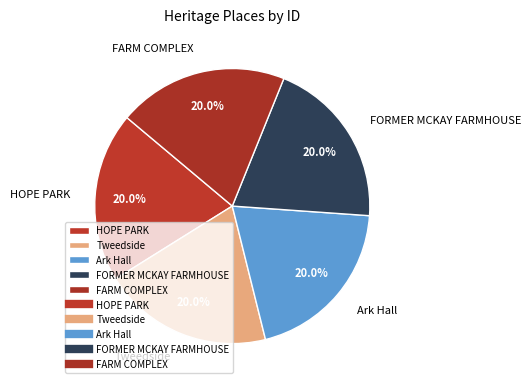

How many segments does this pie chart have?

5